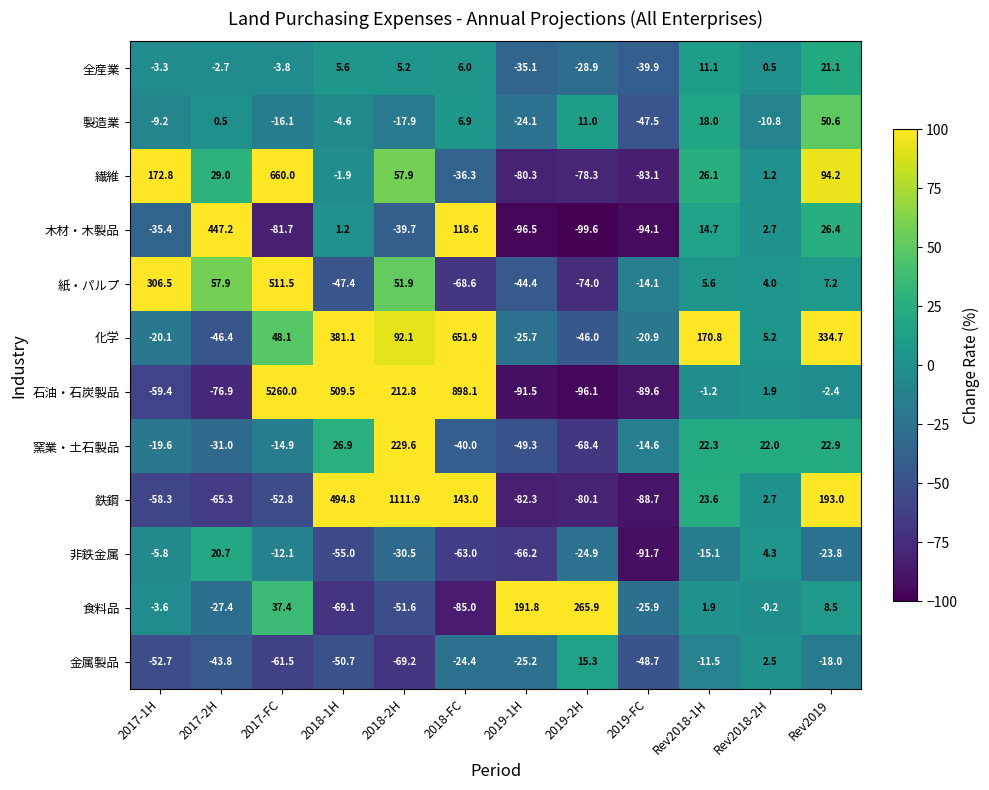

List the labels in order of 紙・パルプ value, largest first.

2017-FC, 2017-1H, 2017-2H, 2018-2H, Rev2019, Rev2018-1H, Rev2018-2H, 2019-FC, 2019-1H, 2018-1H, 2018-FC, 2019-2H